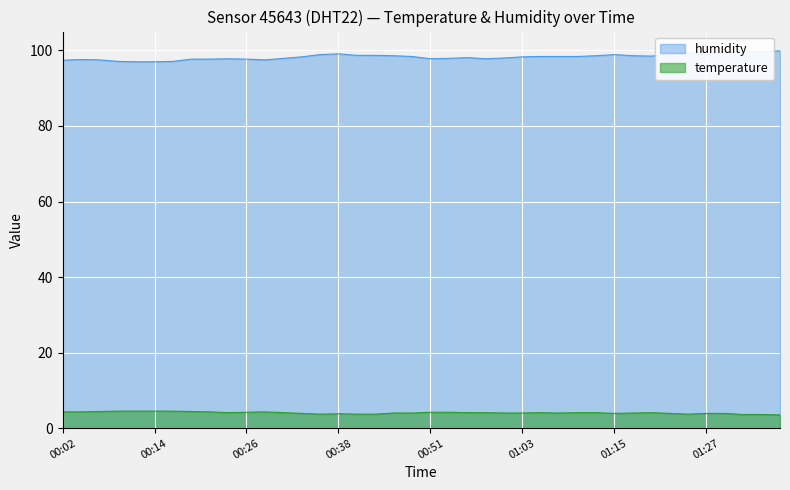

True or false: temperature has a value of 6.2 at 03:00.

False